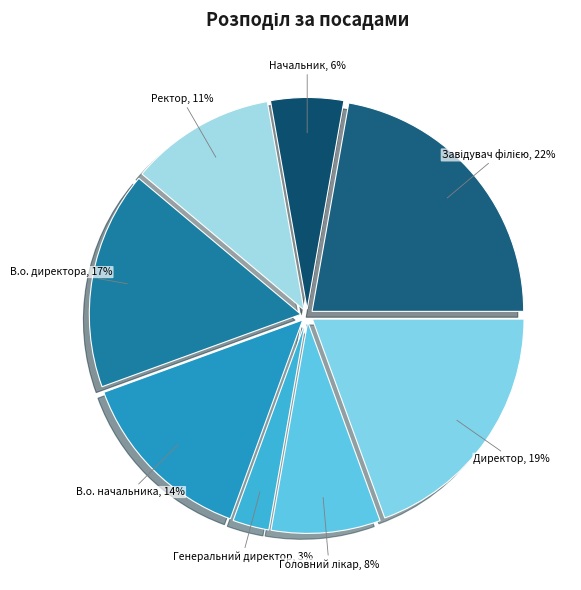

Is the sum of Начальник and В.о. начальника greater than half?

No